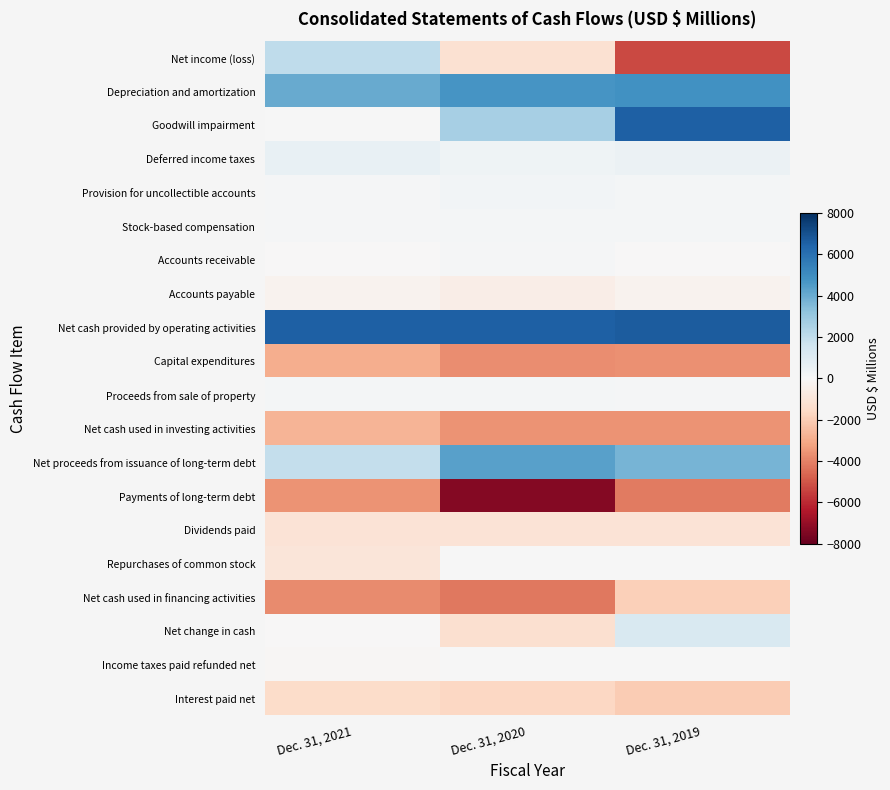

At how many categories does at least one series exceed 1804?

3